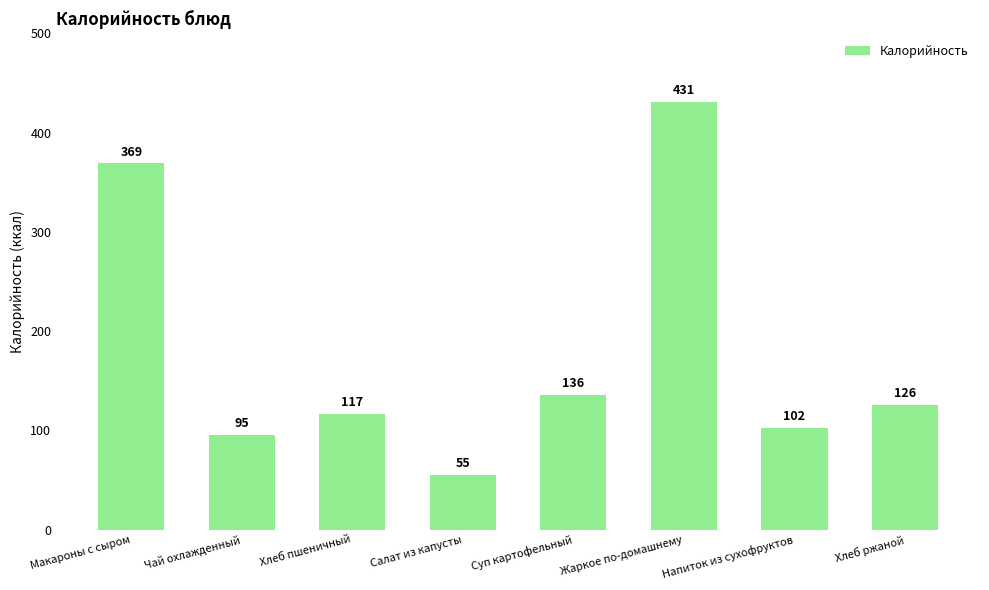

The chart shows a value of 33 at Салат из капусты. True or false?

False